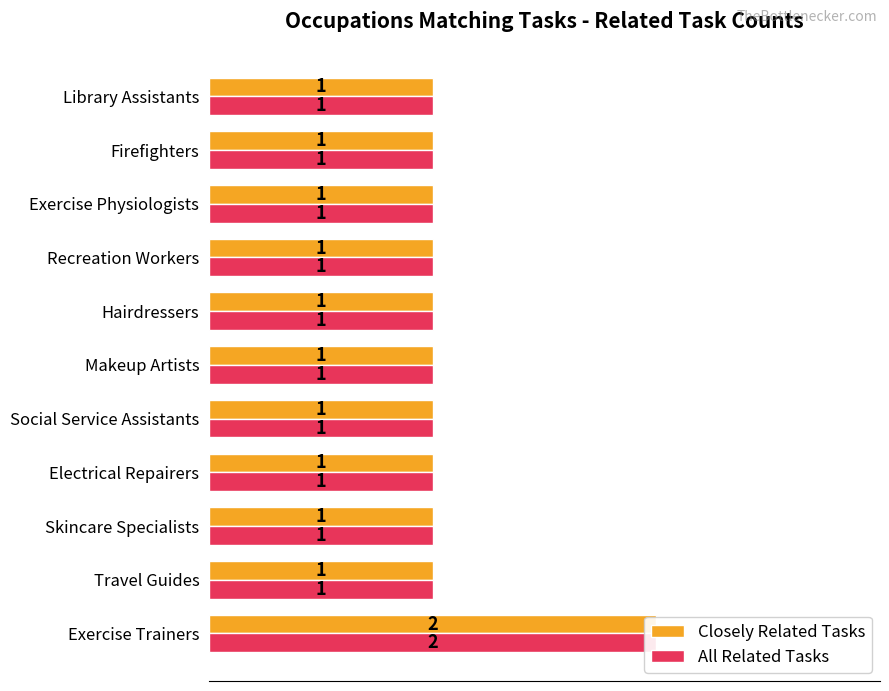

Reading left to right, transcribe all the data shown in this chart.

Closely Related Tasks: 2	1	1	1	1	1	1	1	1	1	1
All Related Tasks: 2	1	1	1	1	1	1	1	1	1	1